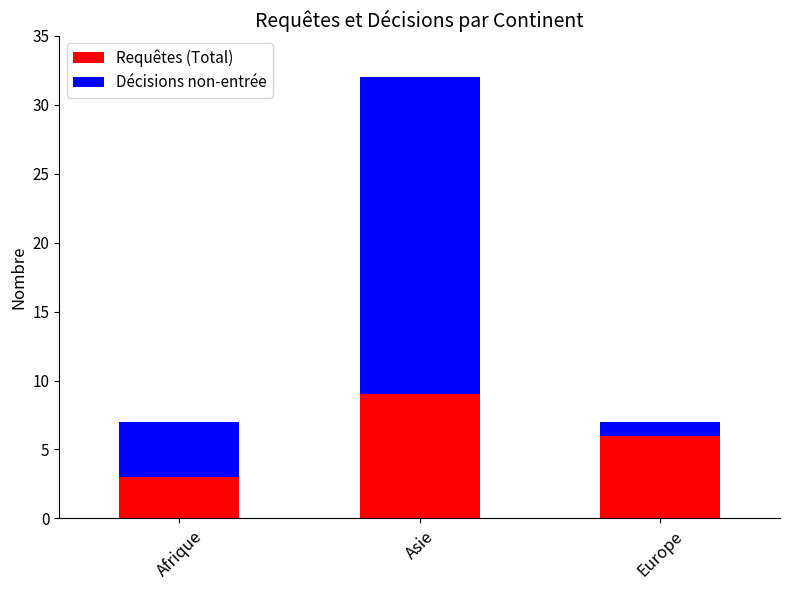

Read the Requêtes (Total) value at Afrique.

3